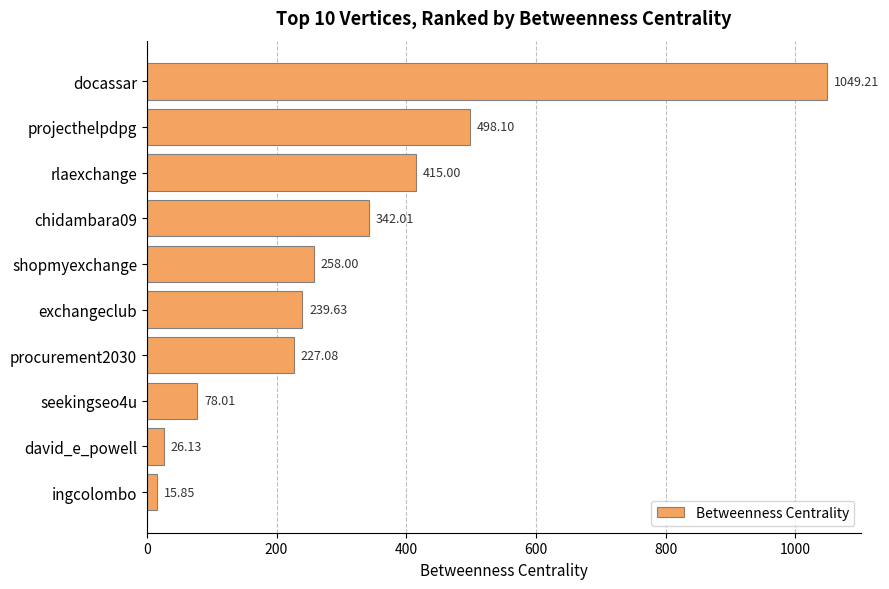

What is the greatest value displayed?

1049.2